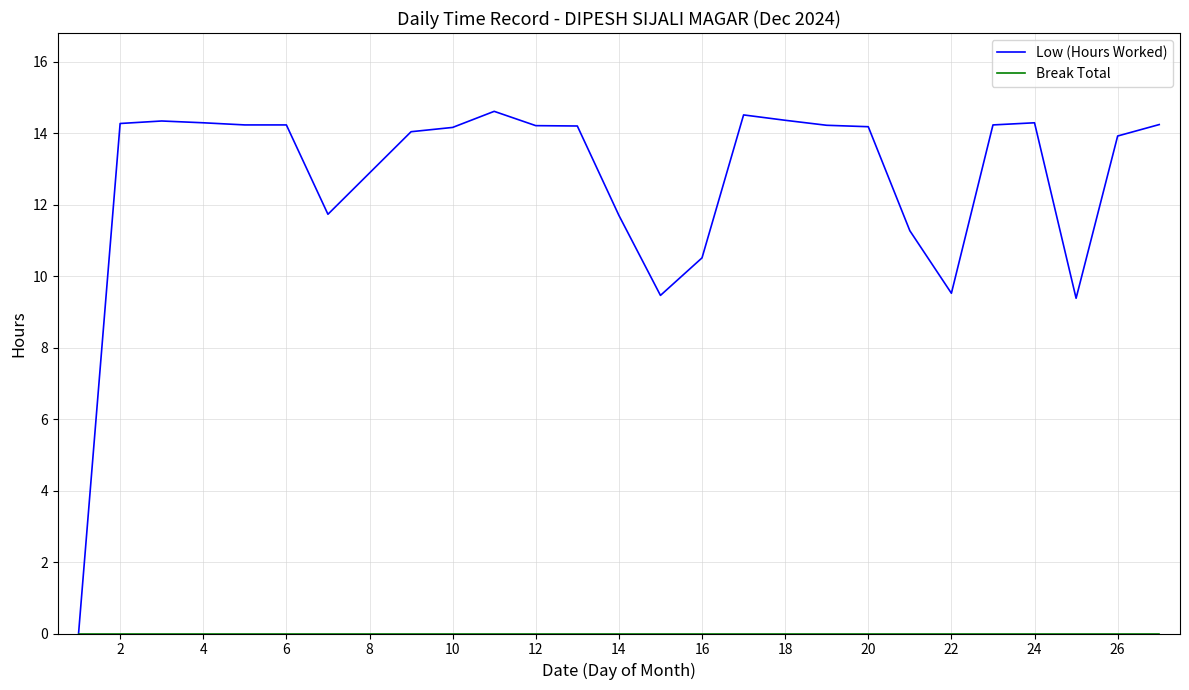

Which series has the largest total across all categories?

Low (Hours Worked)